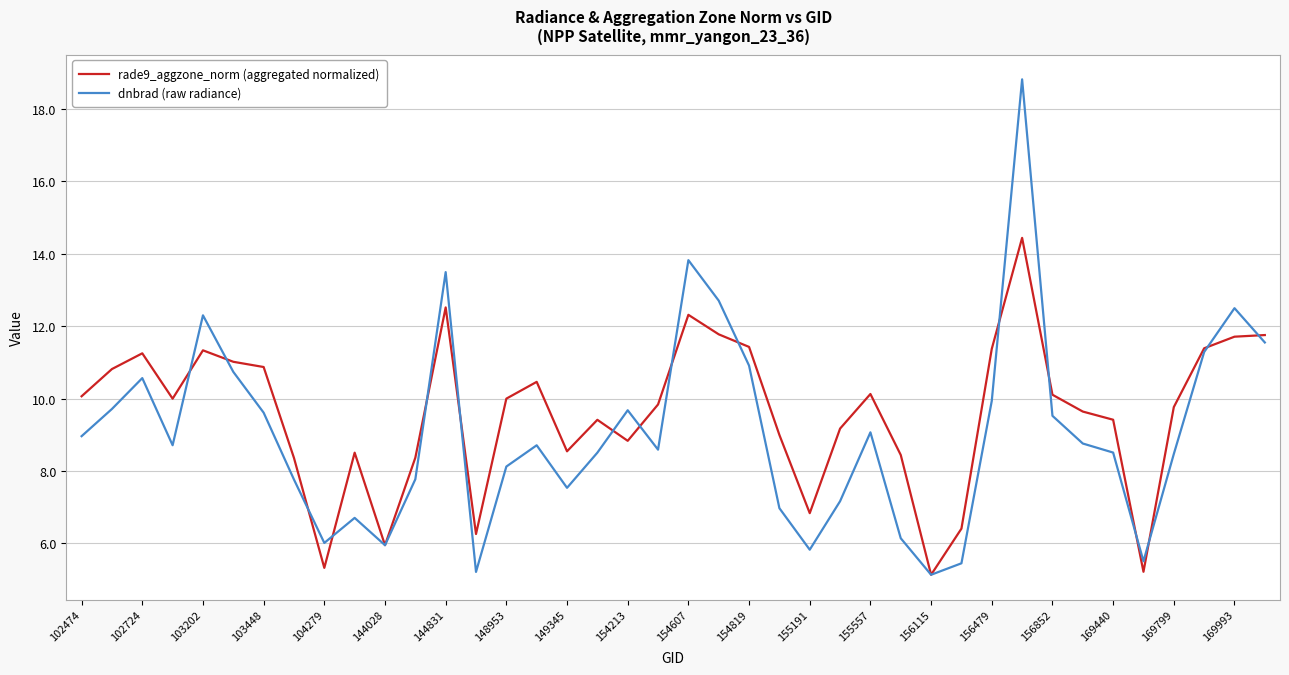

Rank the series by their maximum value, from lowest to highest.

rade9_aggzone_norm (aggregated normalized), dnbrad (raw radiance)